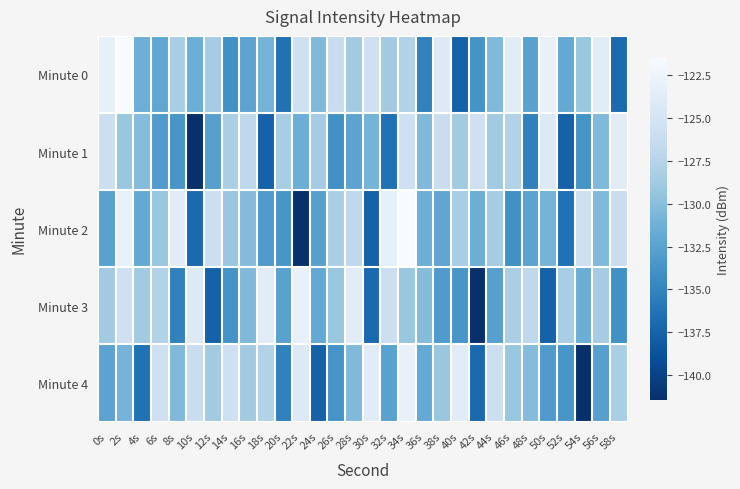

Rank the series at 40s from highest to lowest value.

Minute 4, Minute 2, Minute 1, Minute 3, Minute 0